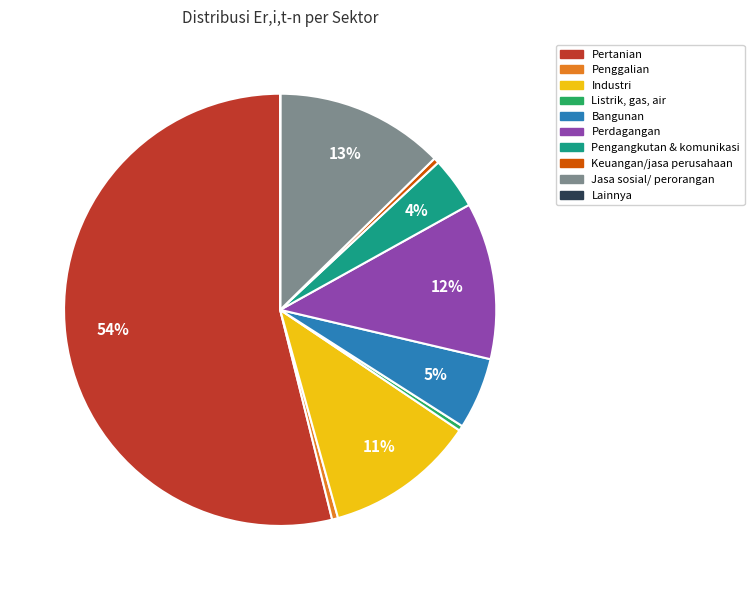

Which has a higher value, Jasa sosial/ perorangan or Pengangkutan & komunikasi?

Jasa sosial/ perorangan